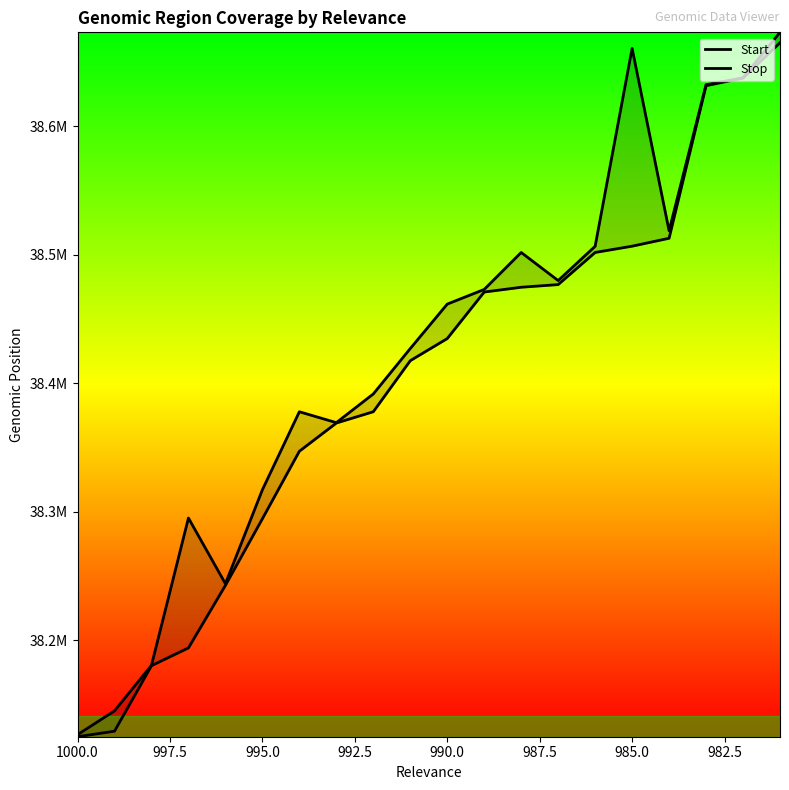

The Stop series shows 53631863 at 12. True or false?

False